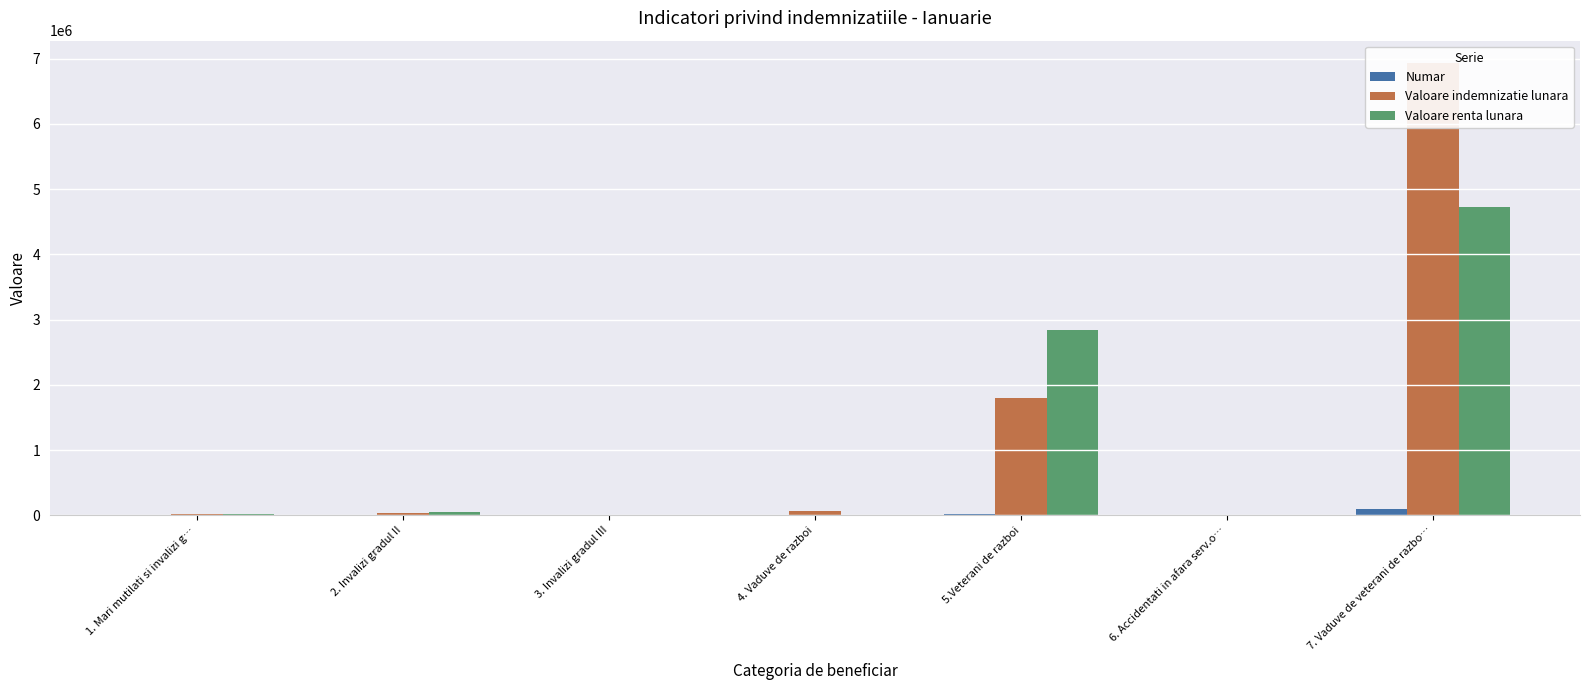

What is the difference between the maximum and minimum values in the Valoare renta lunara series?

4730846